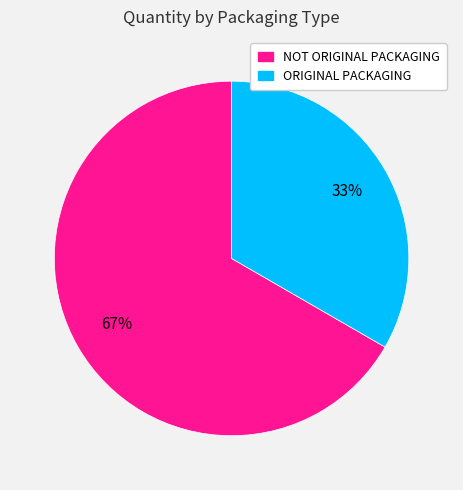

To the nearest percent, what is the combined percentage of ORIGINAL PACKAGING and NOT ORIGINAL PACKAGING?

100%